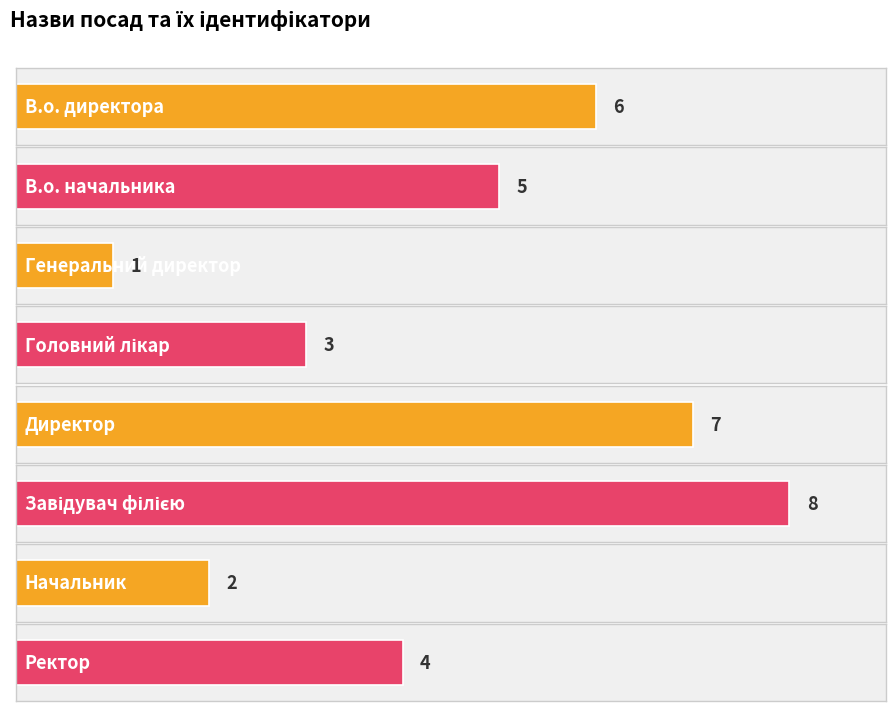

The value at Ректор is 2. True or false?

False